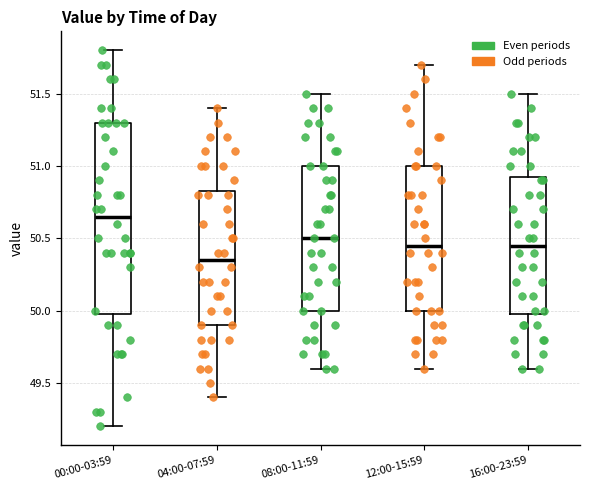

Reading left to right, transcribe this box plot: for each box, give where its median line is, the range the box spans, and where its two whiskers end, as read against the y-axis. The values are not printed on the chart, so give them approximately, as read against the axis.

00:00-03:59: median 50.65, box 50.00 to 51.30, whiskers 49.20 to 51.80
04:00-07:59: median 50.35, box 49.90 to 50.85, whiskers 49.40 to 51.40
08:00-11:59: median 50.50, box 50.00 to 51.00, whiskers 49.60 to 51.50
12:00-15:59: median 50.45, box 50.00 to 51.00, whiskers 49.60 to 51.70
16:00-23:59: median 50.45, box 50.00 to 50.95, whiskers 49.60 to 51.50